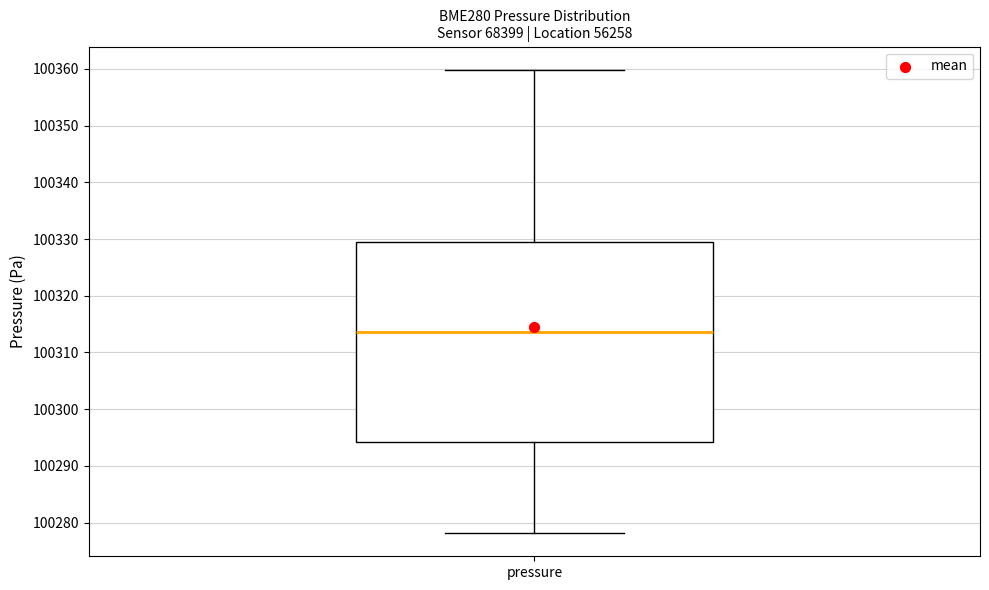

Read this box plot against the y-axis: the position of the median line, the range covered by the box, and the ends of both whiskers. The values are not printed on the chart, so give them approximately, as read against the axis.

median 100314, box 100294 to 100330, whiskers 100278 to 100360